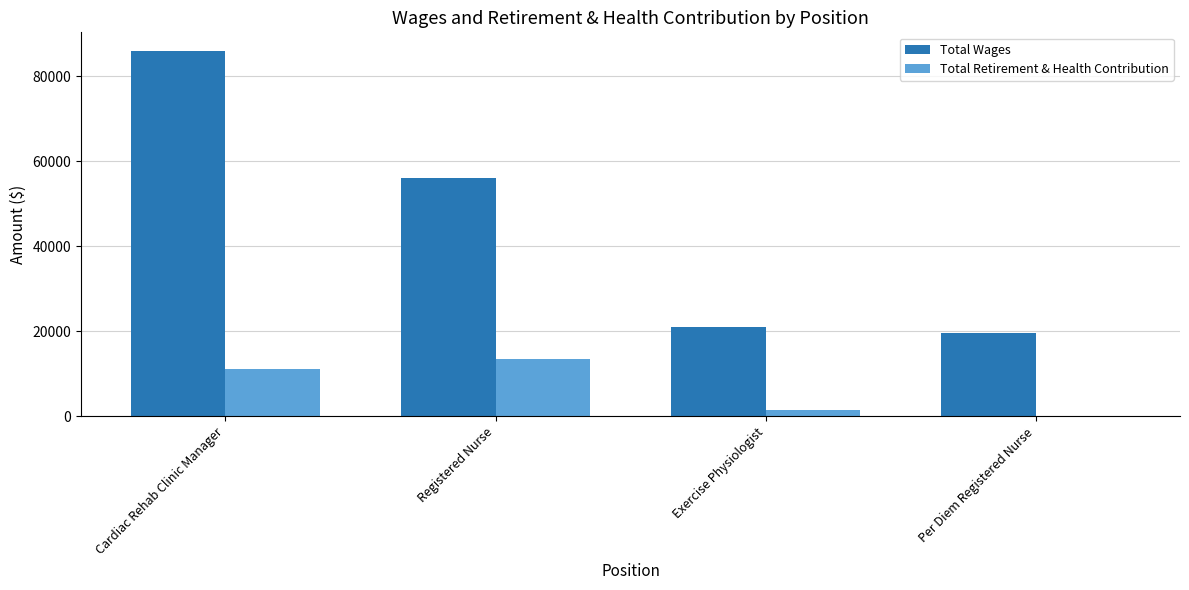

What is the total value across all series at Cardiac Rehab Clinic Manager?

97040